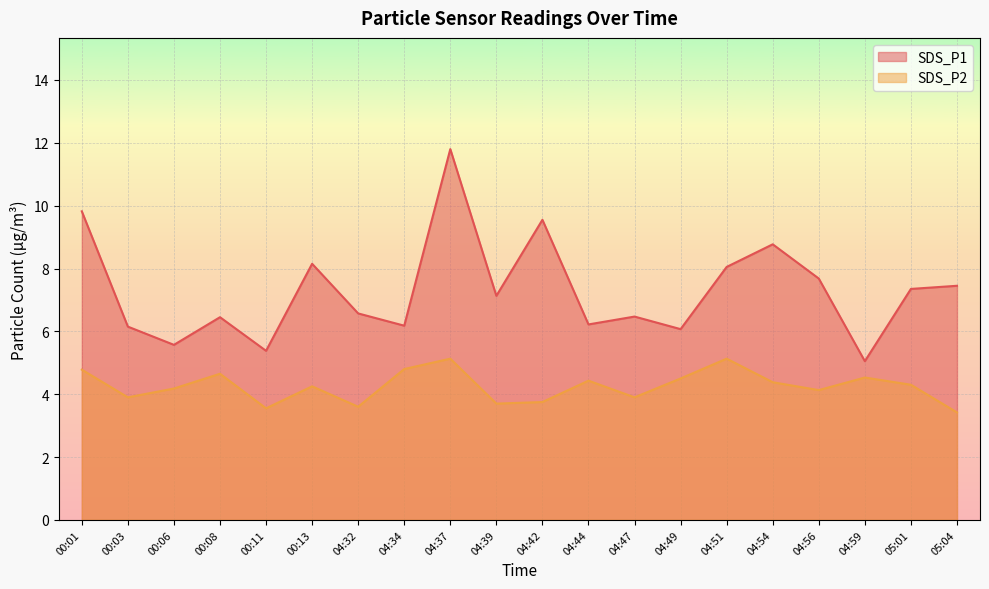

True or false: SDS_P1 and SDS_P2 intersect in this chart.

False